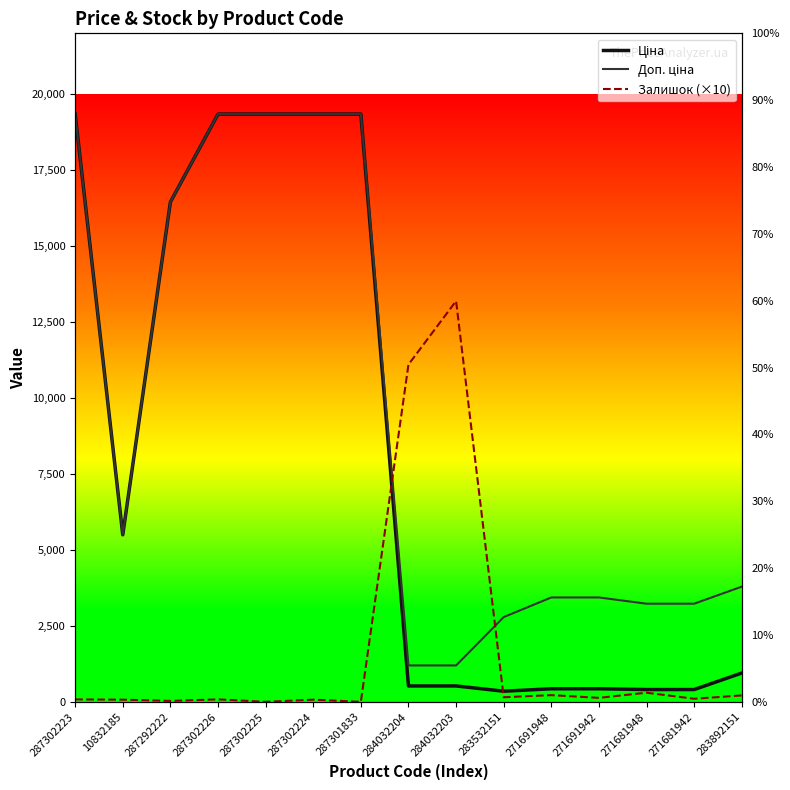

Which series has the largest total across all categories?

Доп. ціна